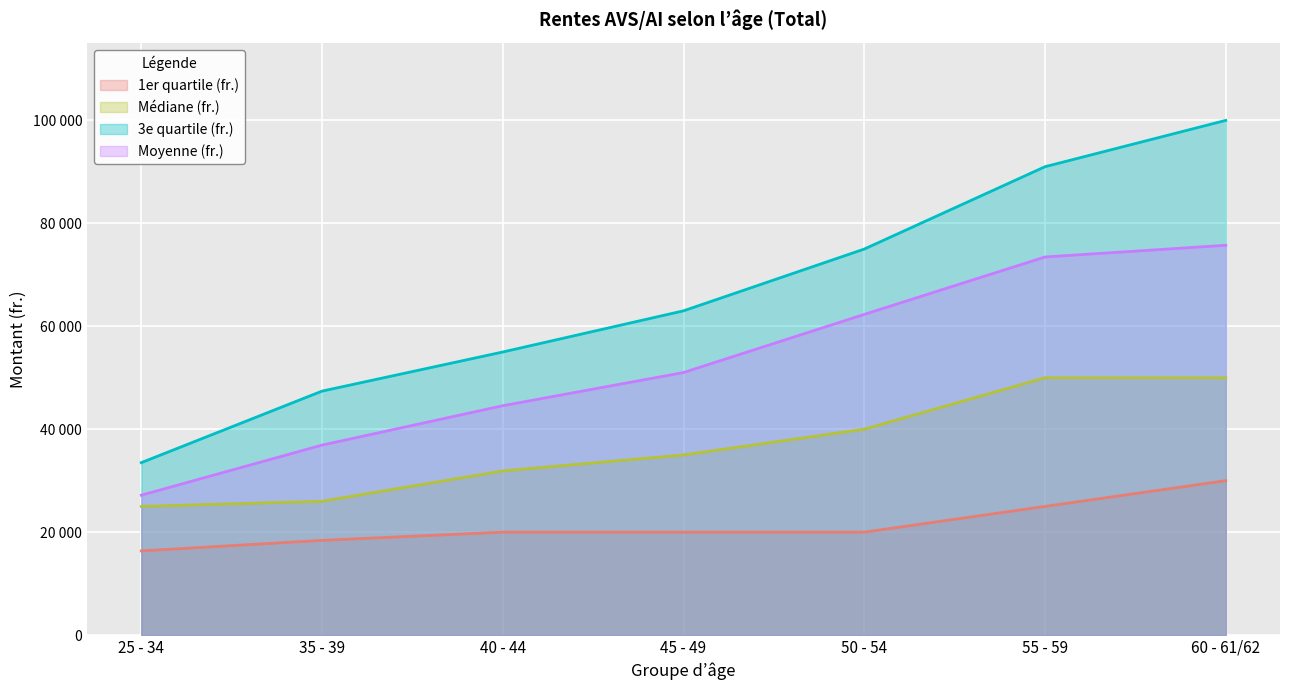

What position from the right is 35 - 39?

6